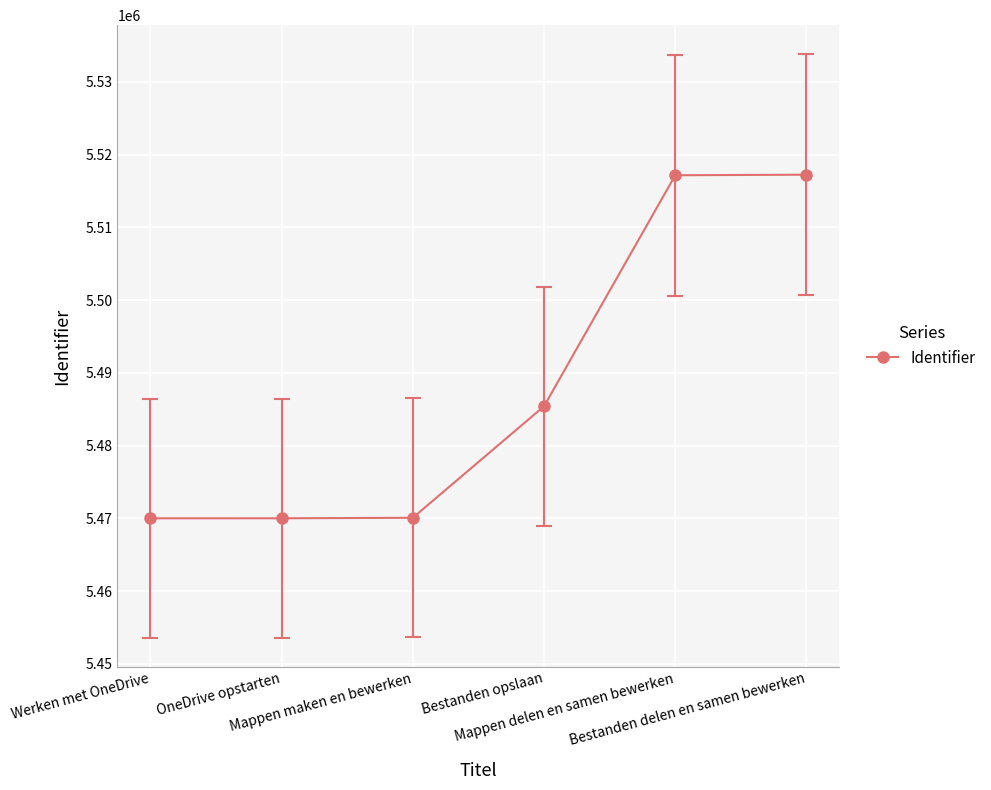

What is the sum of all values?

32929895